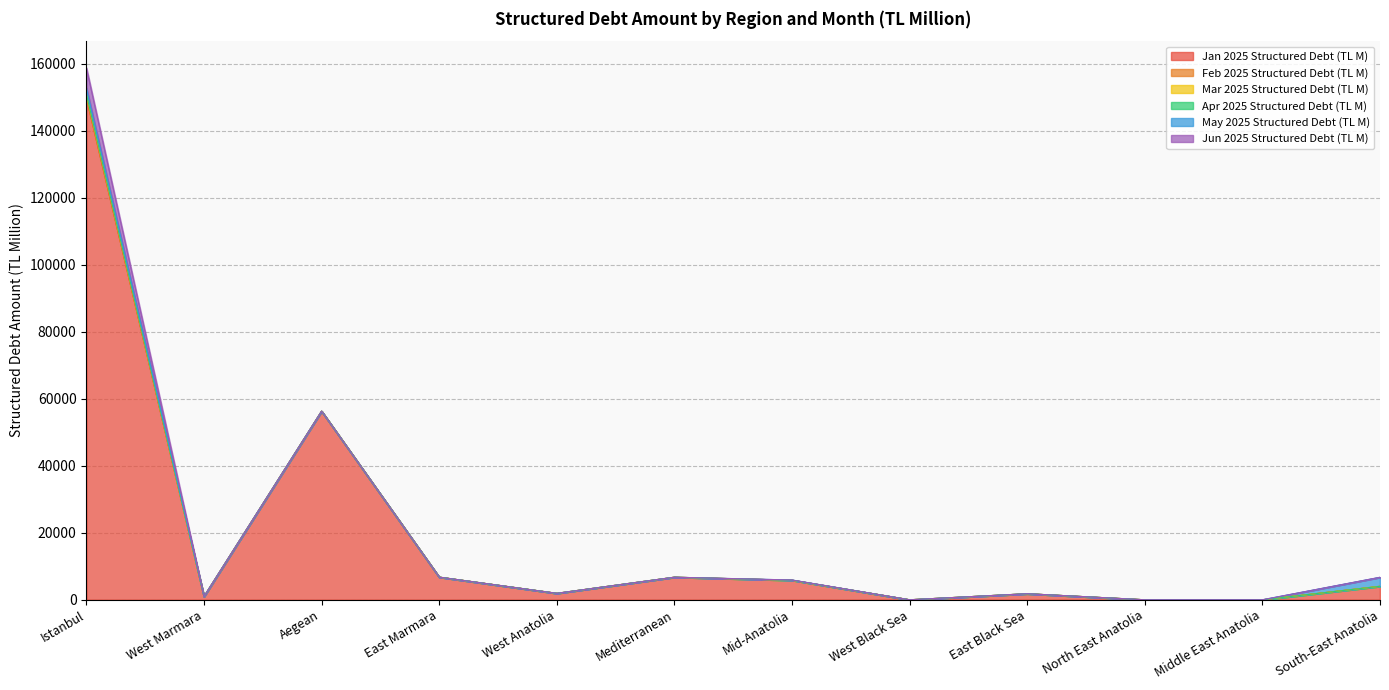

List the series in order of their peak value, lowest first.

Feb 2025 Structured Debt (TL M), Apr 2025 Structured Debt (TL M), Mar 2025 Structured Debt (TL M), May 2025 Structured Debt (TL M), Jun 2025 Structured Debt (TL M), Jan 2025 Structured Debt (TL M)